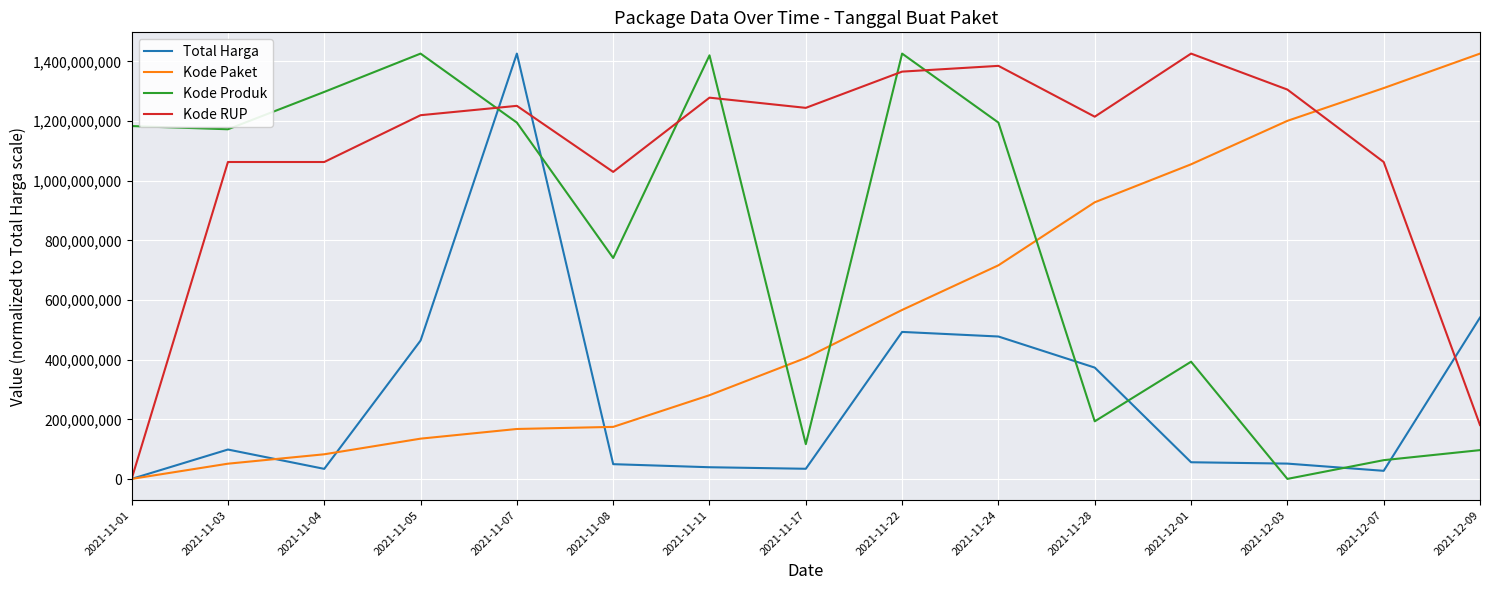

Which category has the lowest value in the Kode RUP series?

2021-11-01